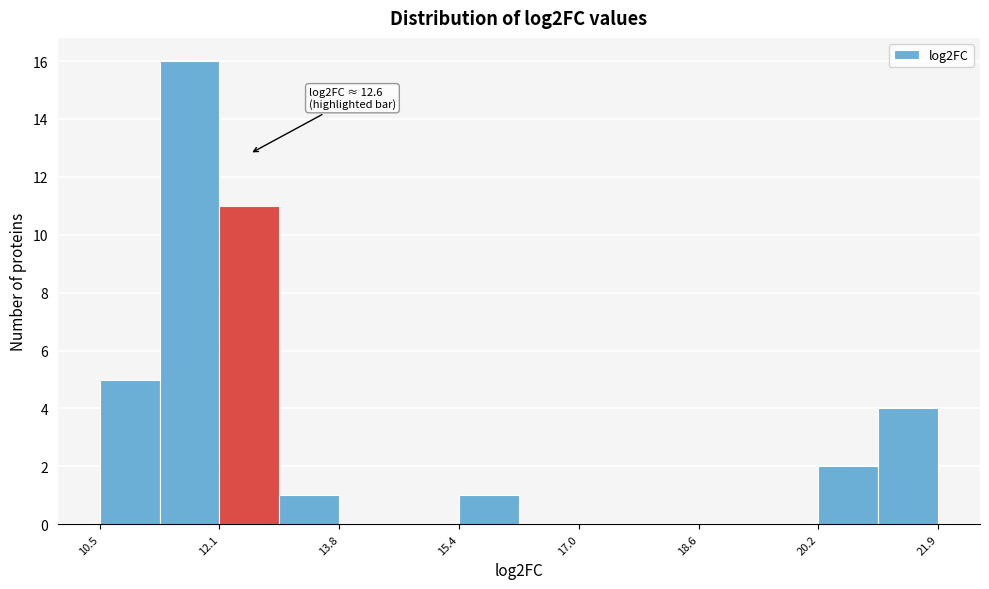

Over which range of the x-axis is the bar tallest?

11.4 to 12.2